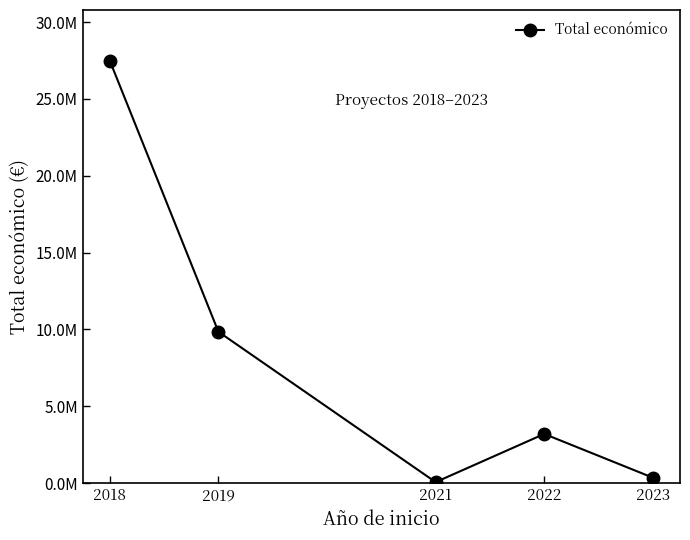

Is this an area chart (filled region under the line)?

No